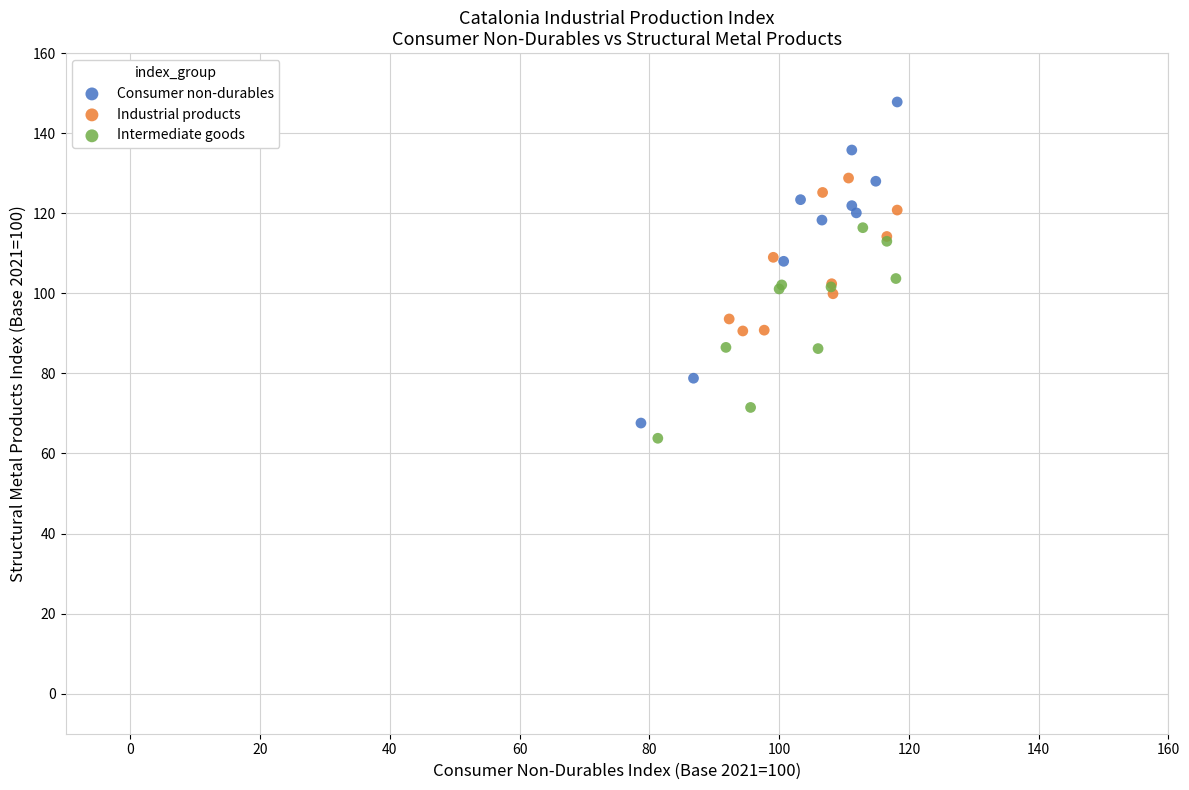

Which series reaches the maximum Y coordinate?

Consumer non-durables